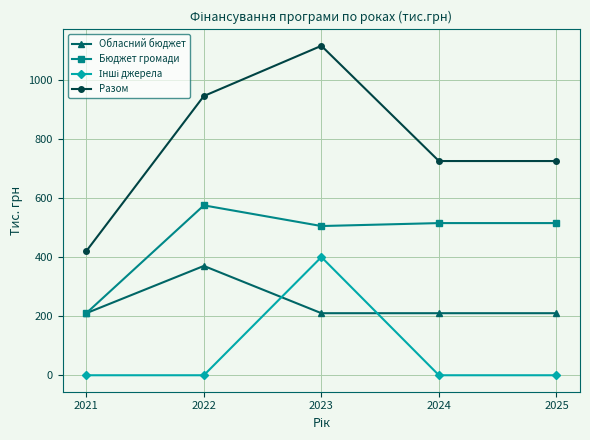

What is the spread (max minus min) of values at 2023?

905